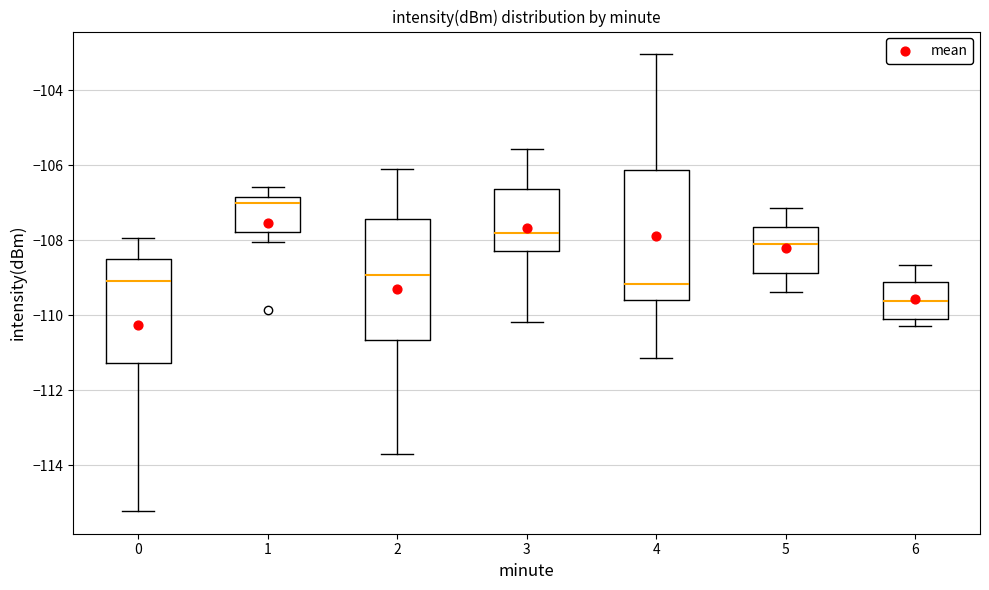

Which box has the highest median line?

1